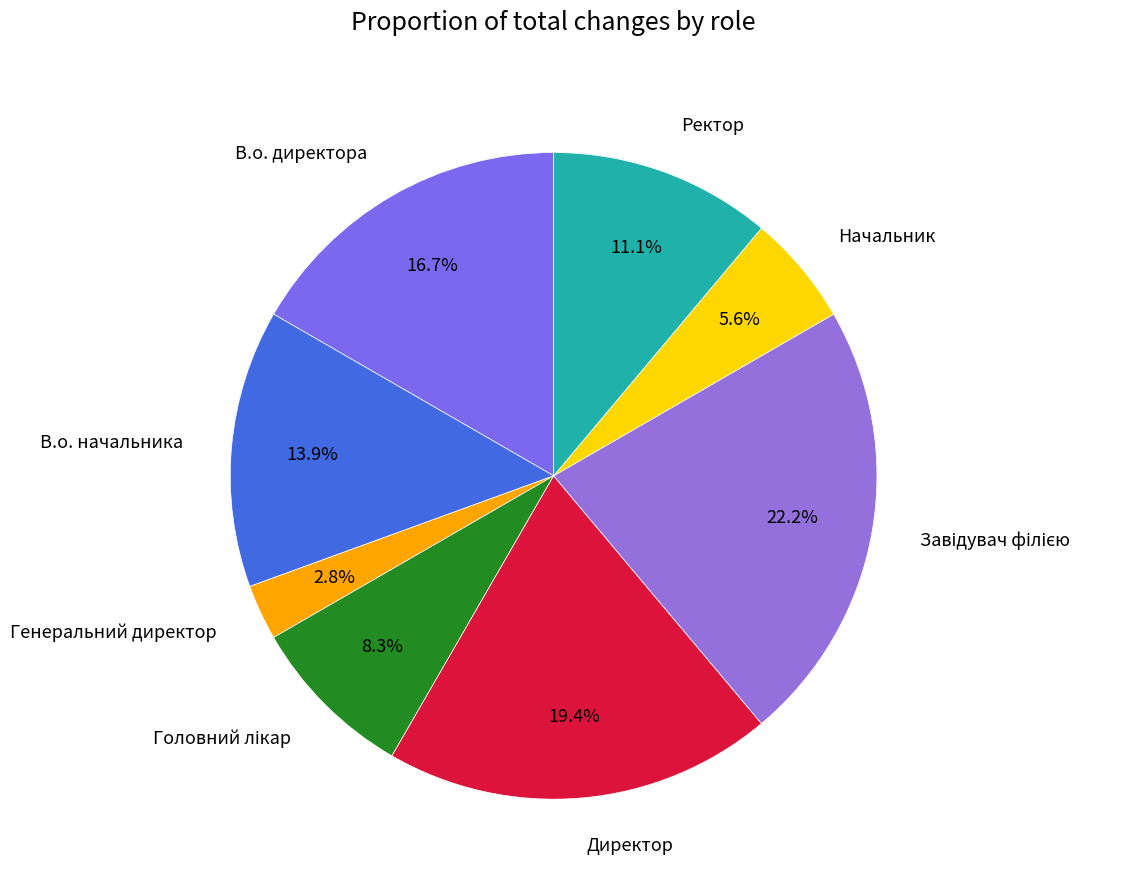

True or false: В.о. начальника accounts for 14% of the total.

True